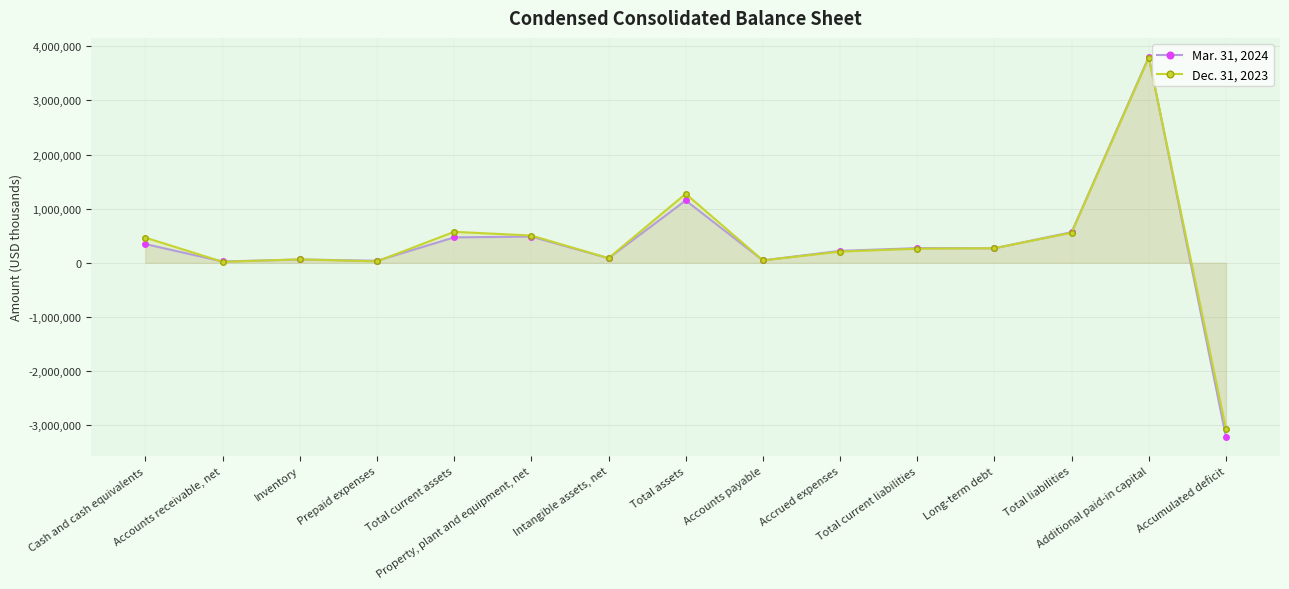

Rank the series by their average value, from lowest to highest.

Mar. 31, 2024, Dec. 31, 2023